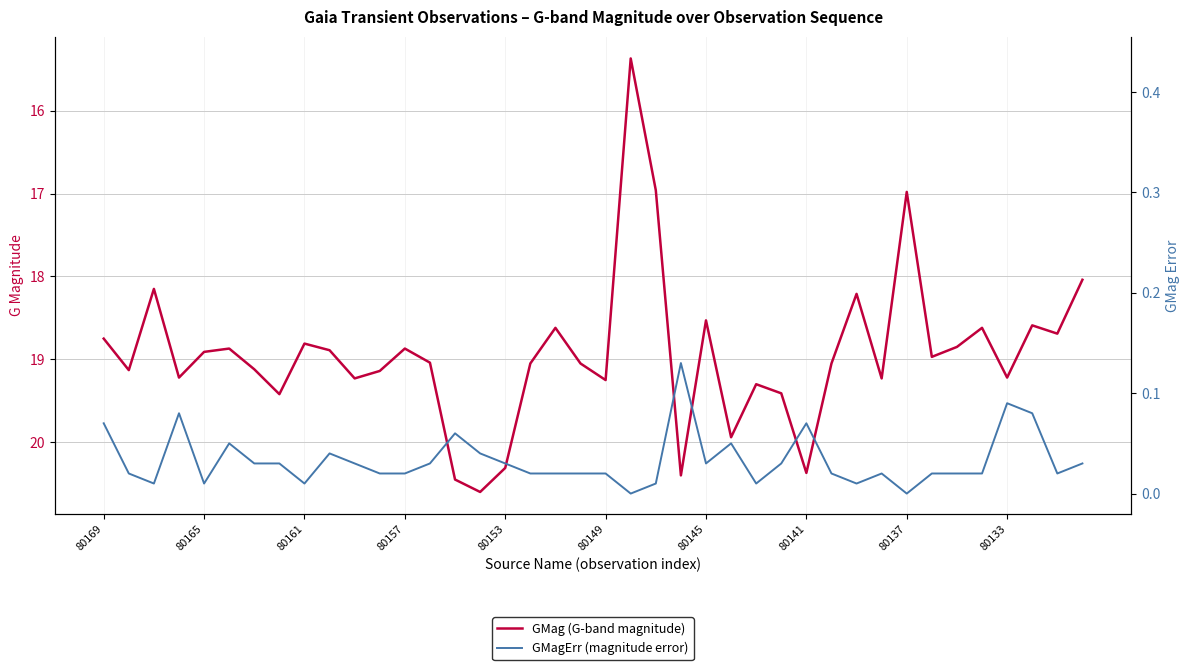

What are all the series names shown in the legend?

GMag (G-band magnitude), GMagErr (magnitude error)